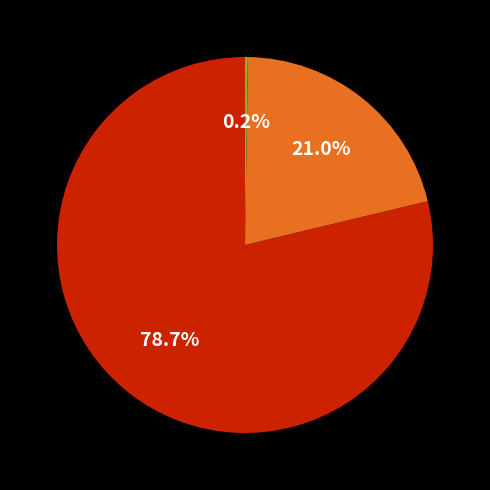

To the nearest percent, what is the difference between the largest and smallest slice percentages?

79%